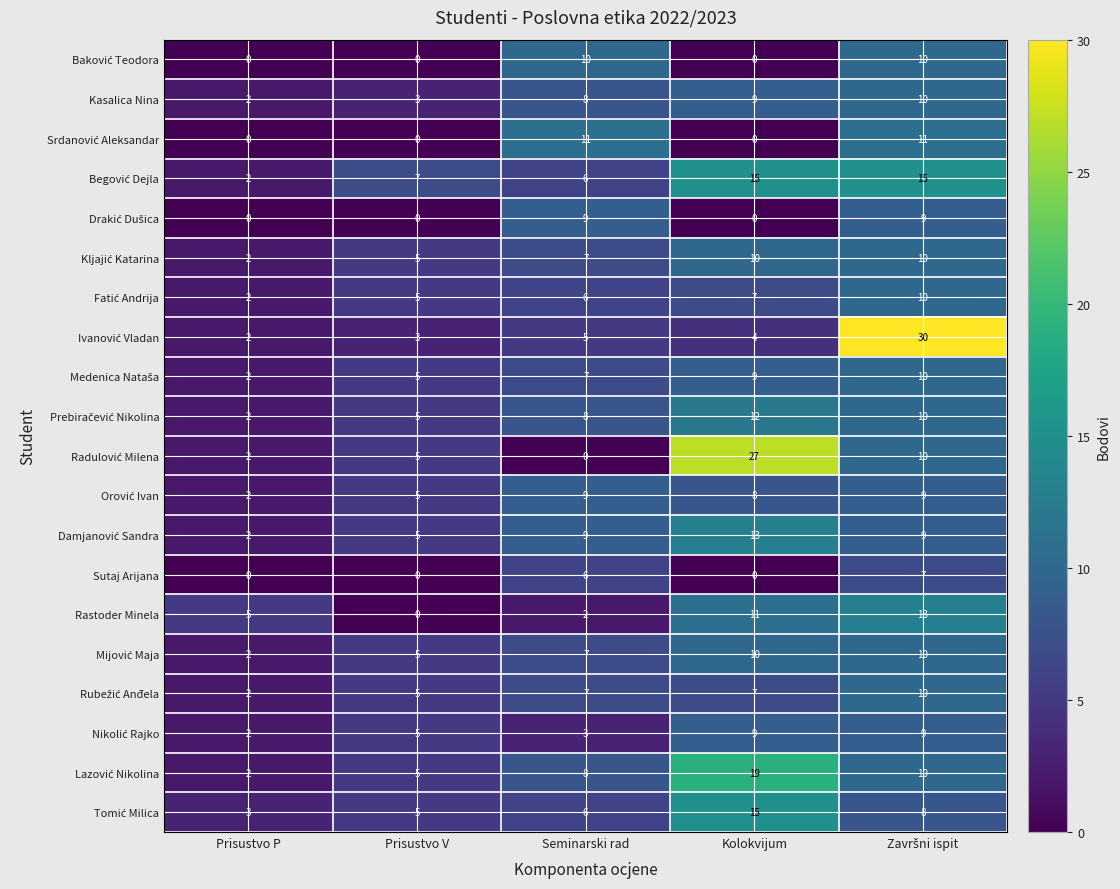

What is the average value of the Rastoder Minela series?

6